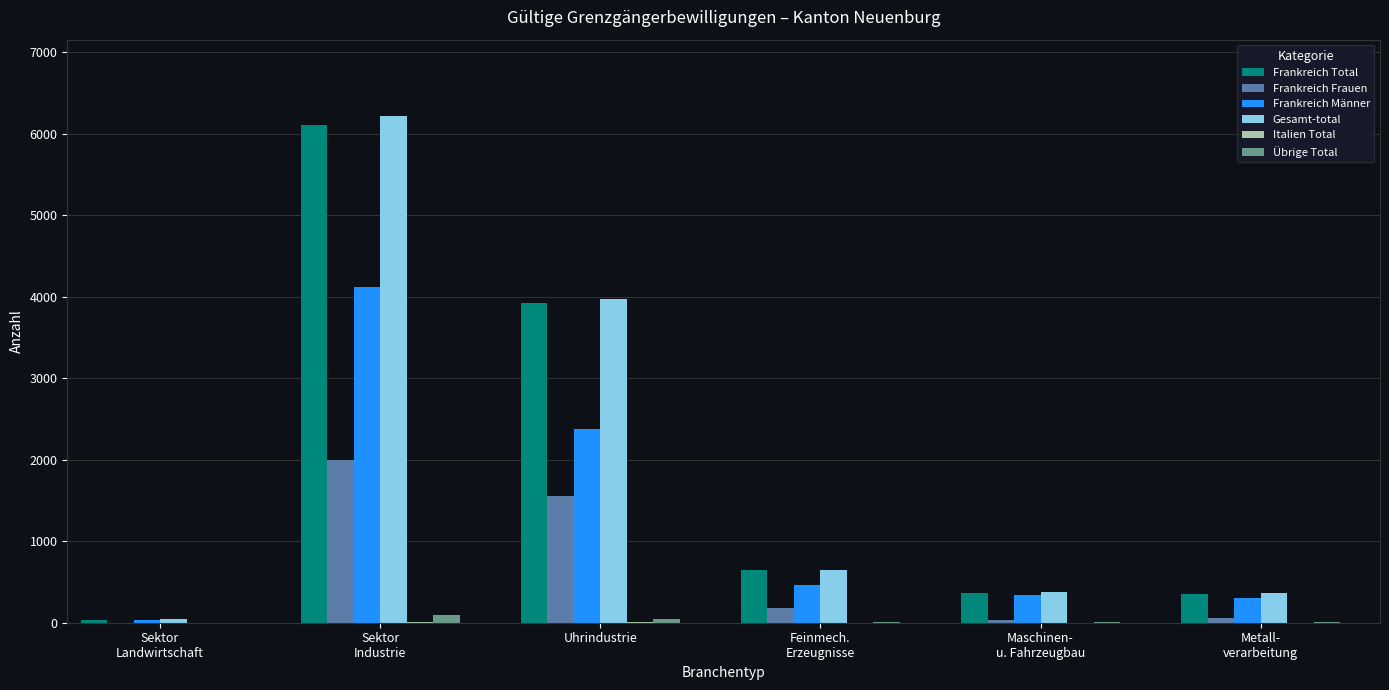

The Frankreich Männer series shows 298 at Metall-
verarbeitung. True or false?

True